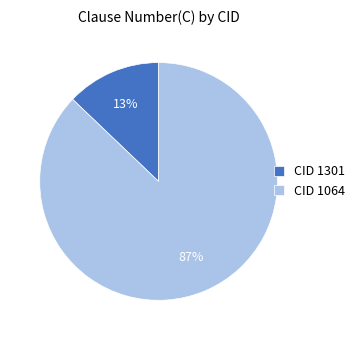

To the nearest percent, what is the difference between the largest and smallest slice percentages?

74%